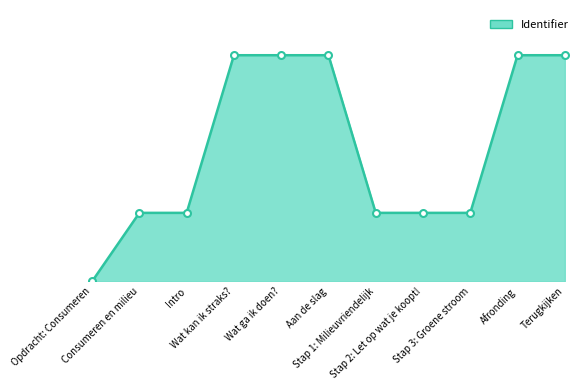

Where is the data nearest to the value 2987496?

Stap 3: Groene stroom